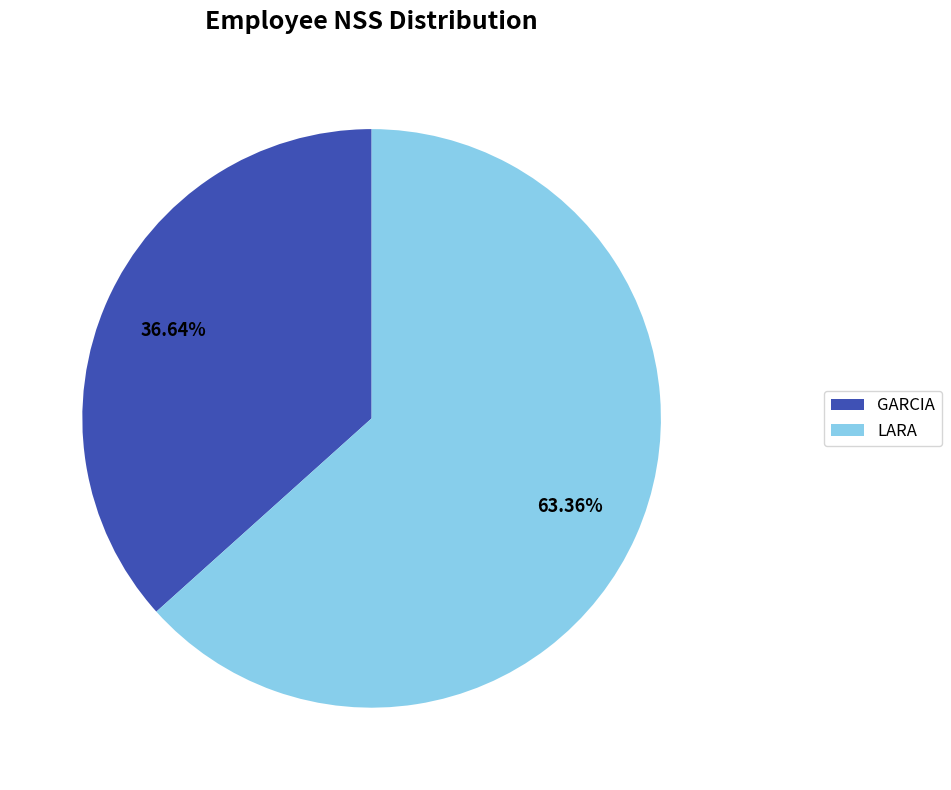

Count the number of slices in the pie.

2